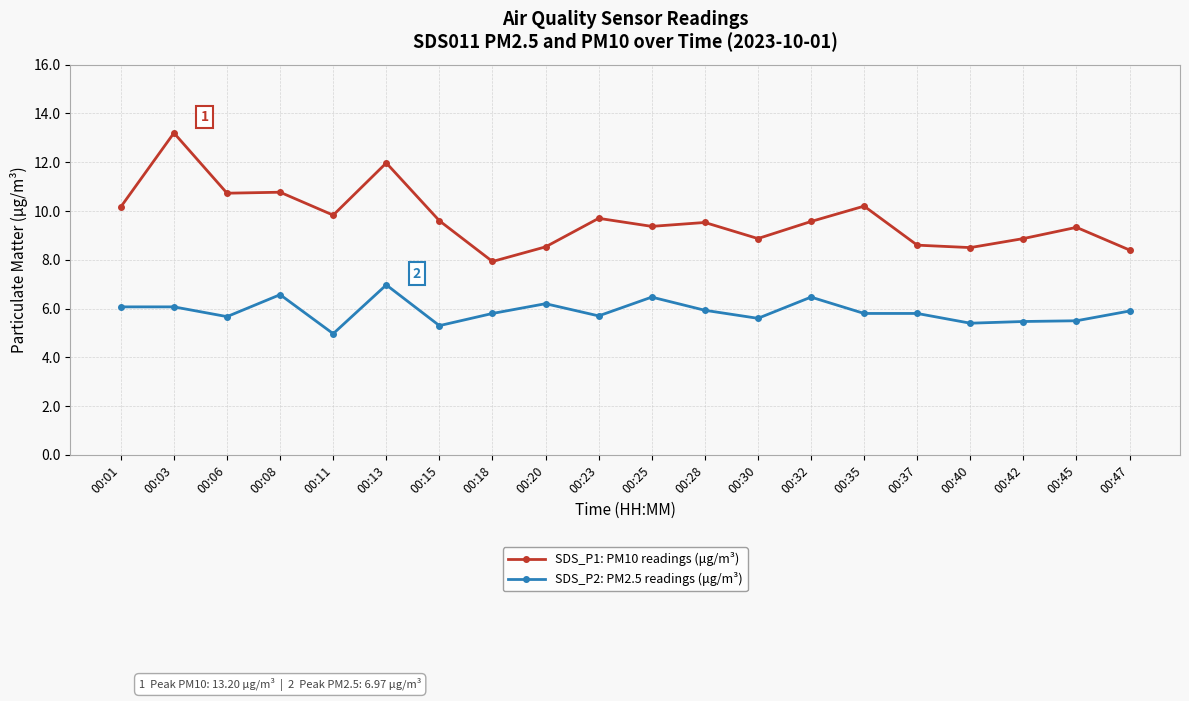

Which category has the lowest value in the SDS_P1: PM10 readings (μg/m³) series?

00:18